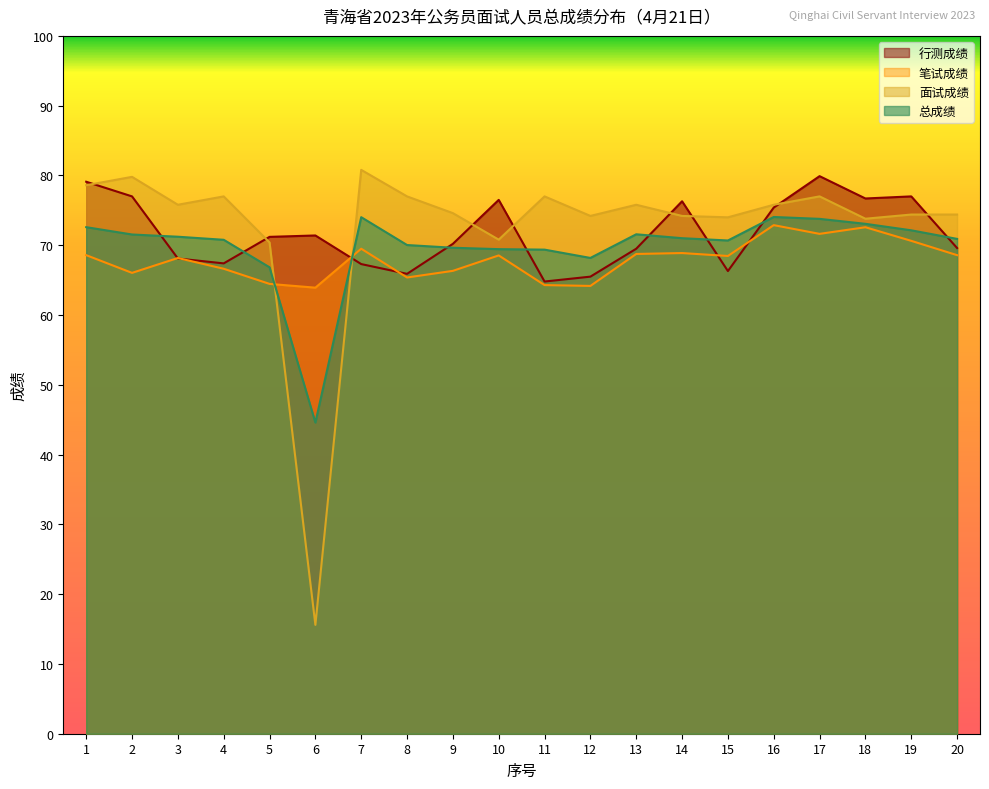

Is the value of 笔试成绩 at 7 greater than the value of 总成绩 at 19?

No